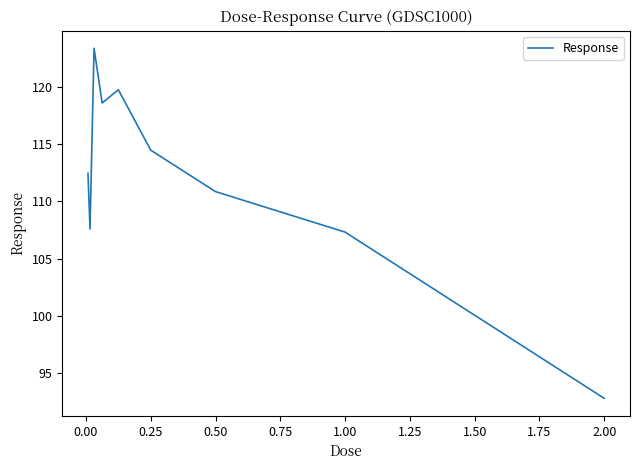

What is the minimum value shown in the chart?

92.8